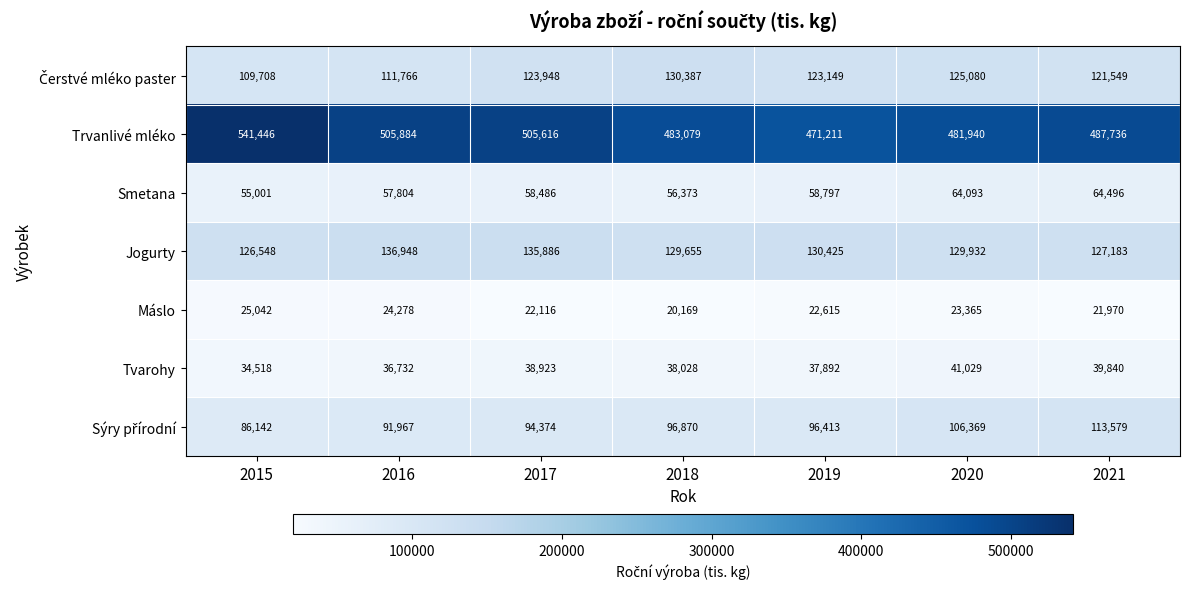

How many data points does each series have?

7